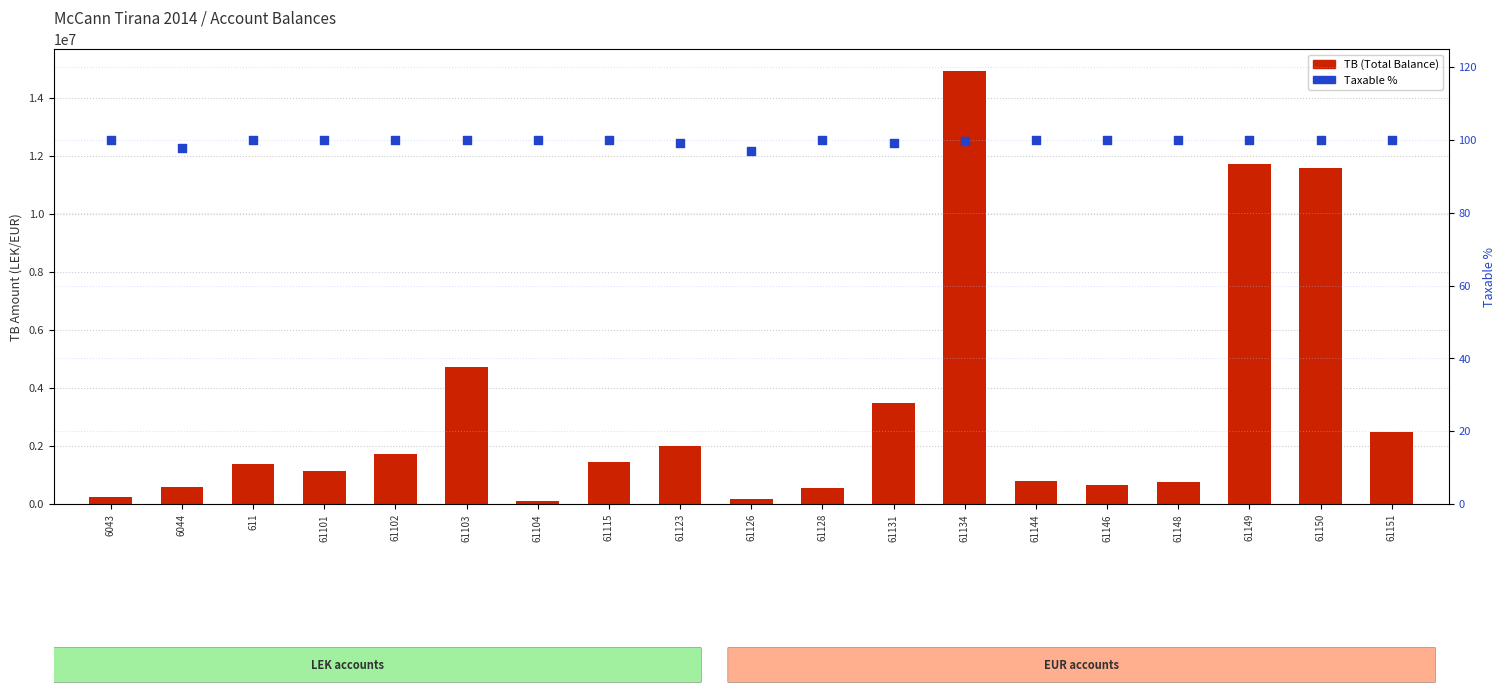

Which series has the largest total across all categories?

TB (Total Balance)